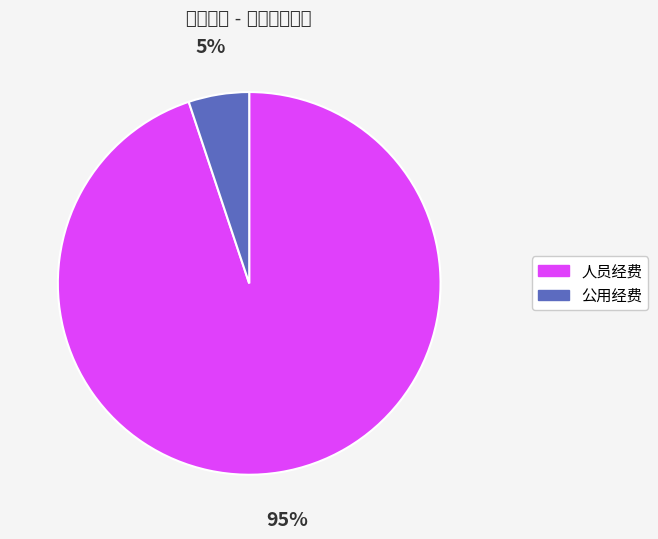

Which category has the biggest portion of the pie?

人员经费